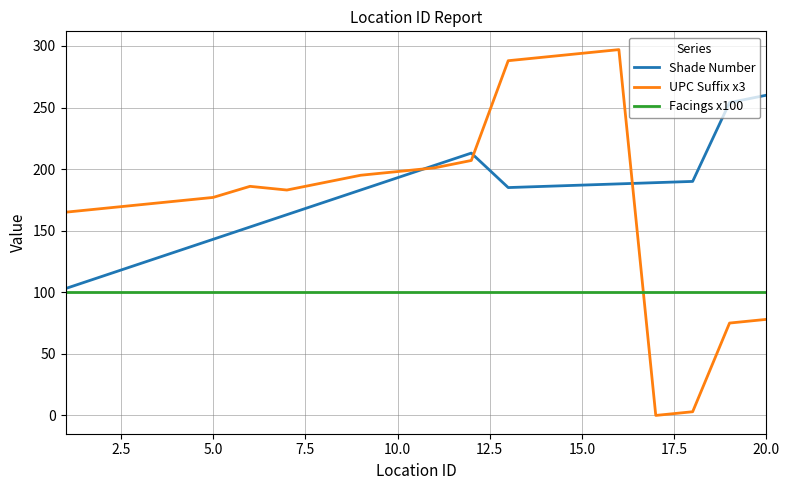

Which series has the widest spread of values?

UPC Suffix x3